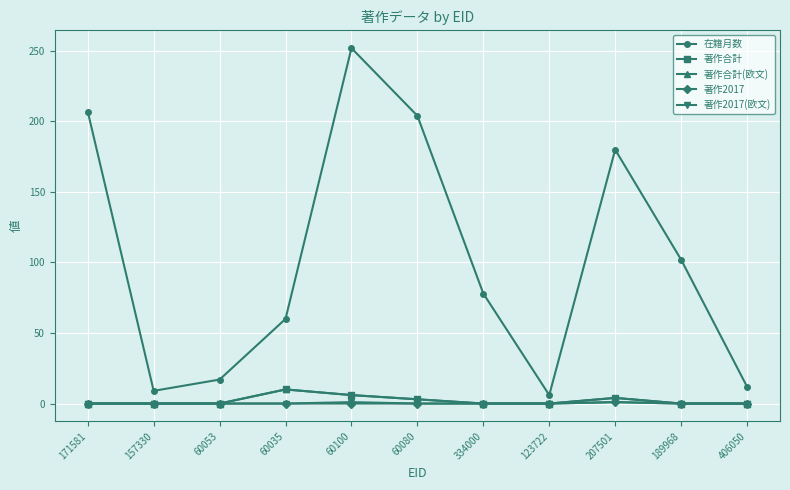

True or false: 著作2017(欧文) and 著作合計(欧文) cross at least once.

False